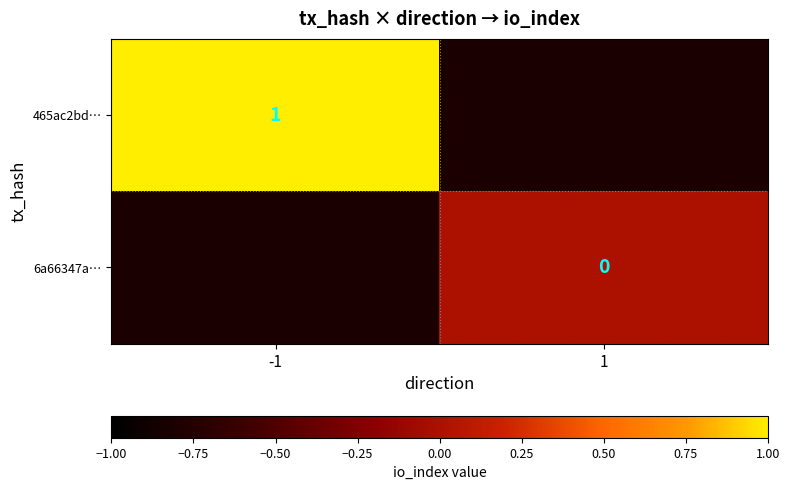

At how many categories does at least one series exceed 0?

1